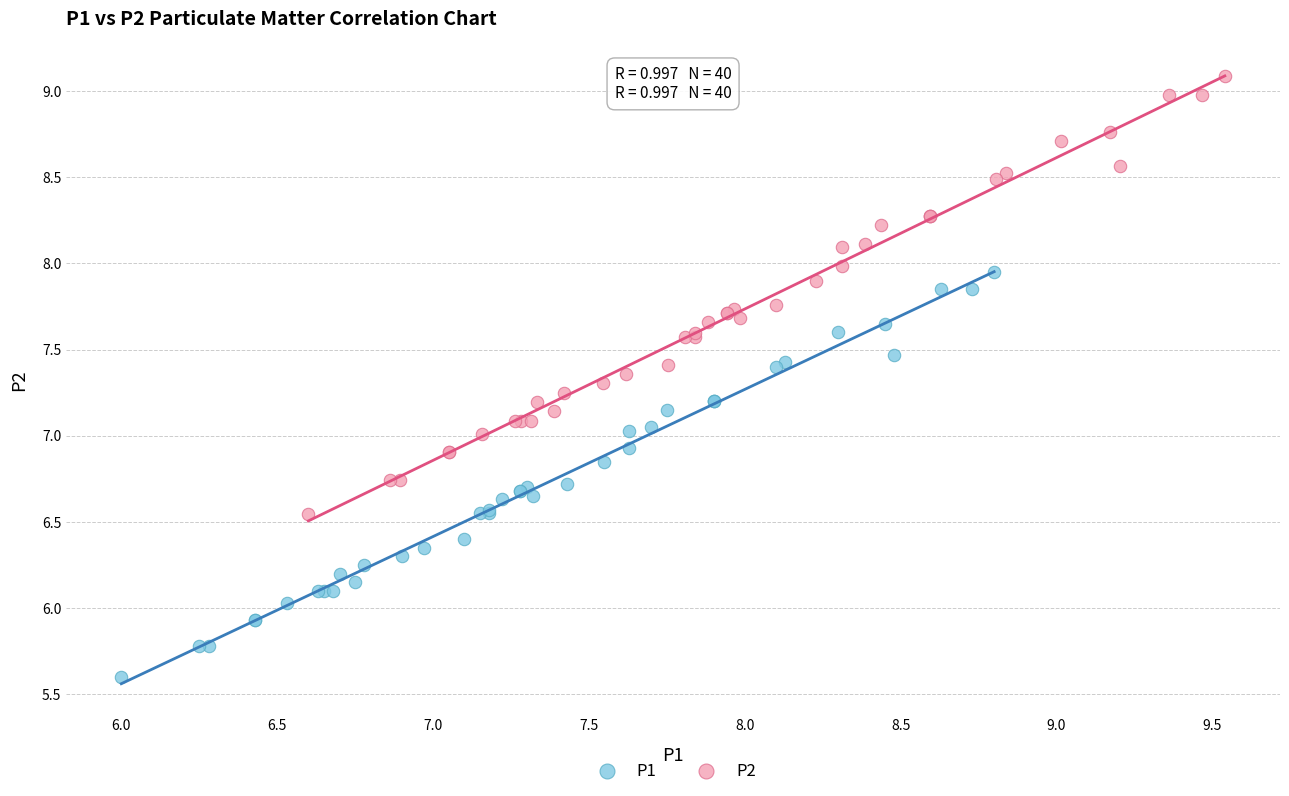

Which series has the largest Y range (max minus min)?

P2